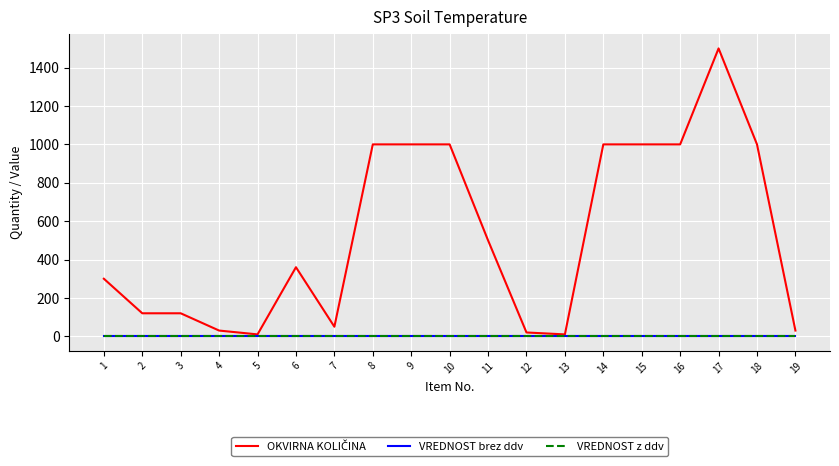

Is it true that VREDNOST z ddv equals 0 at 18?

True